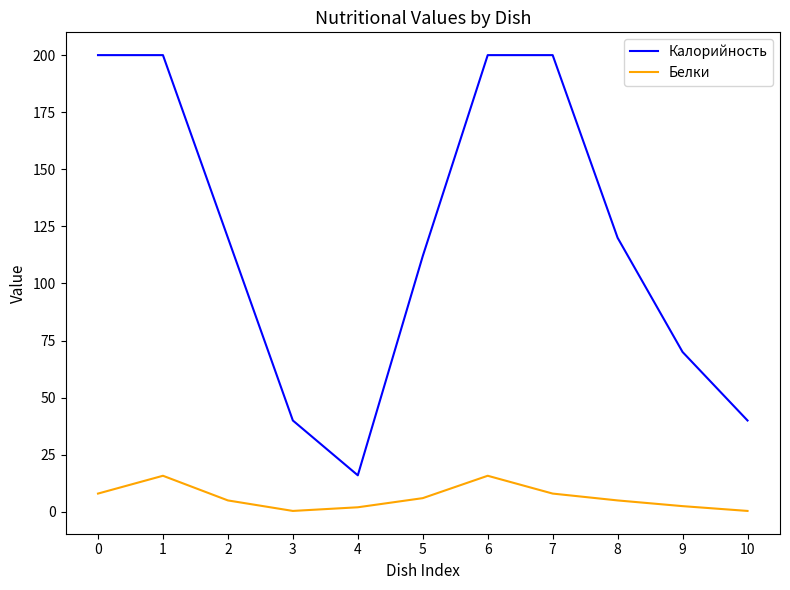

Is it true that Белки equals 23.2 at 6?

False